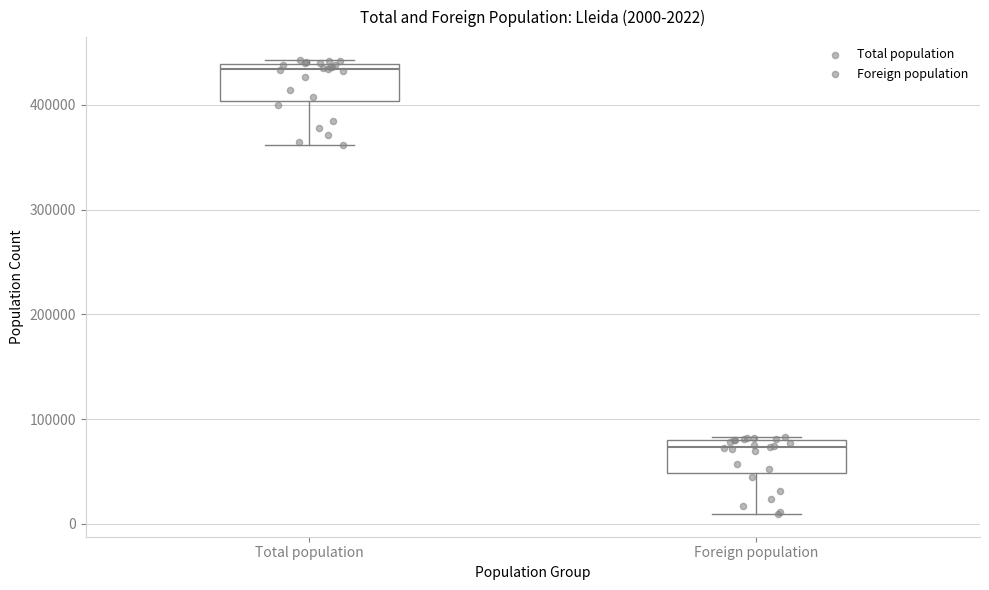

Which box has the lowest median line?

Foreign population